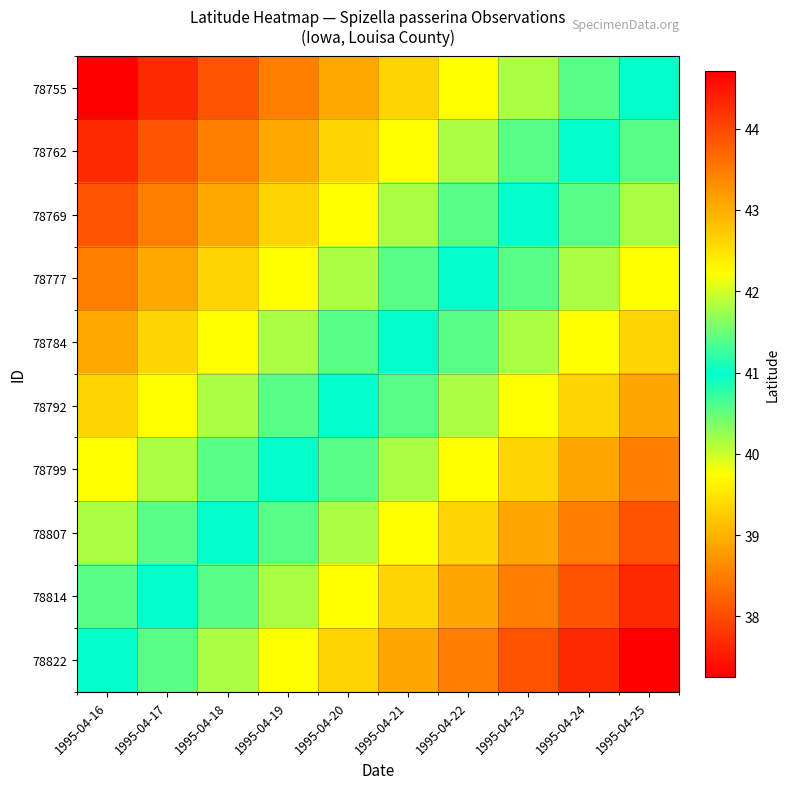

How many data points does each series have?

10